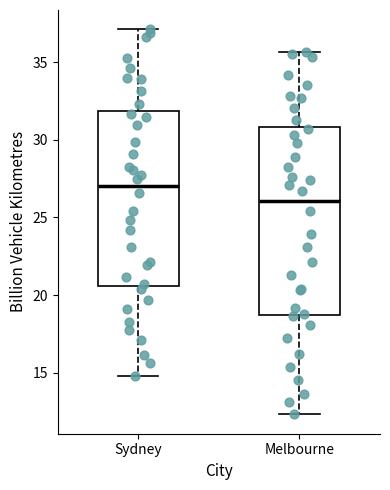

Where does the upper whisker of the box for Sydney end on the y-axis? The values are not printed on the chart, so give them approximately, as read against the axis.

37.0